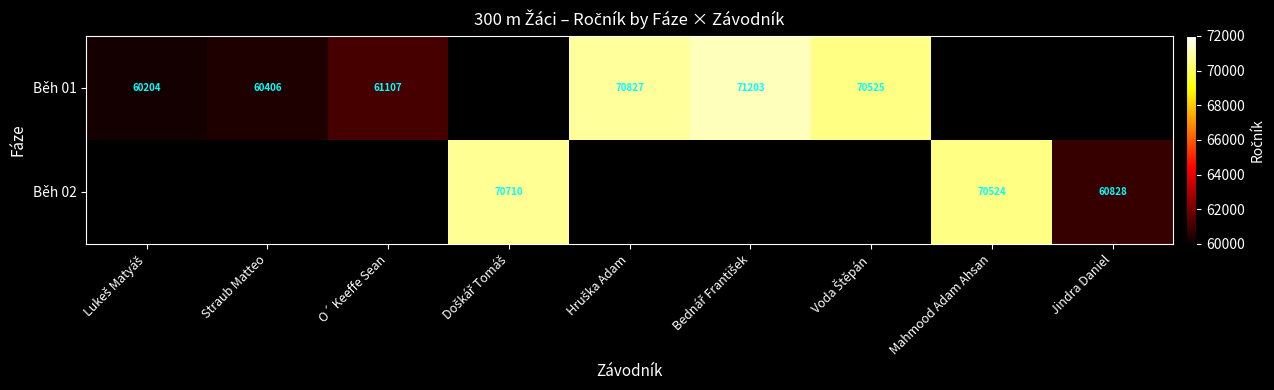

Is it true that Běh 01 equals 106369 at O´ Keeffe Sean?

False